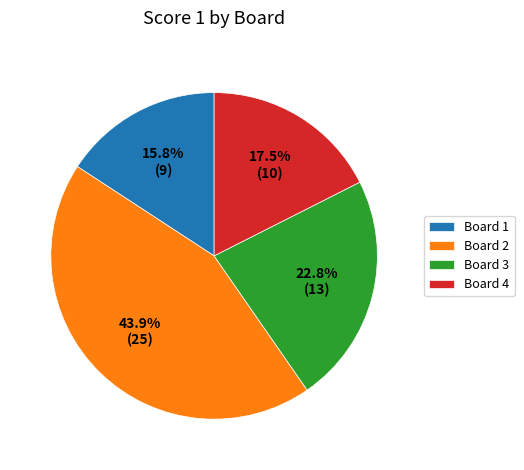

To the nearest percent, what is the average slice percentage?

25%